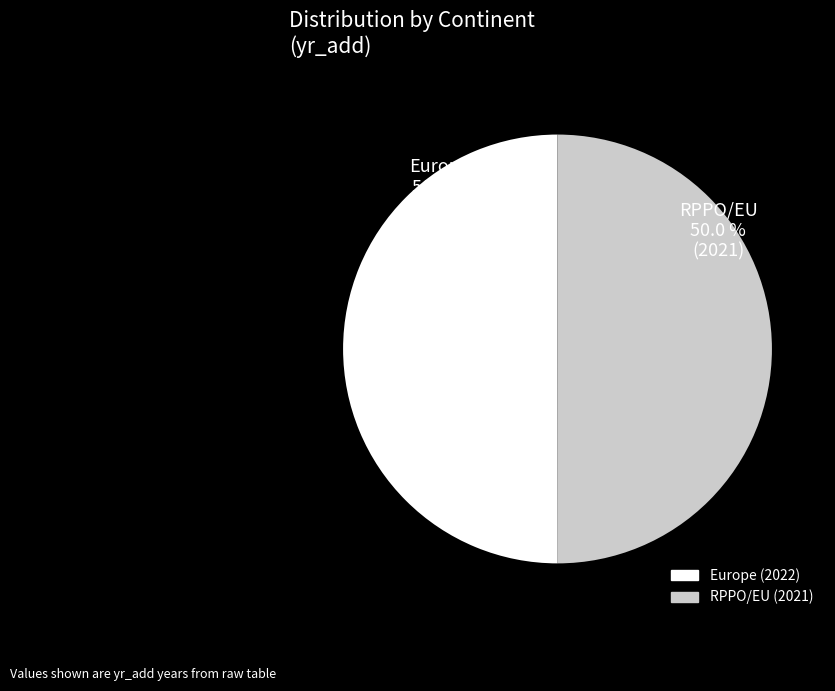

Combined, what portion of the pie is Europe and RPPO/EU?

100.0%